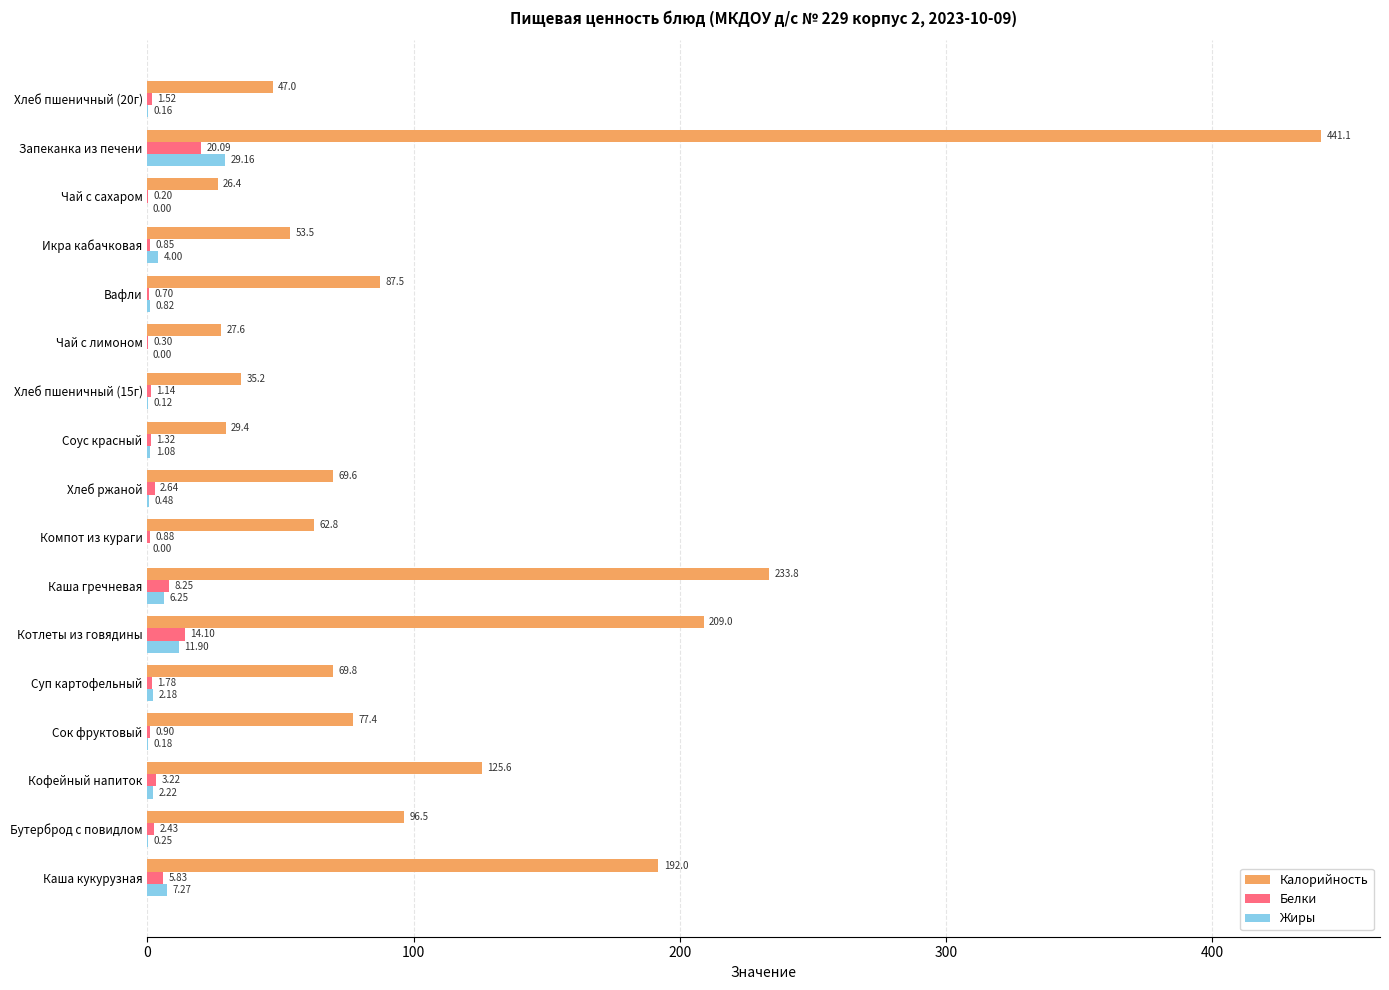

Is the value of Жиры at Хлеб ржаной greater than the value of Белки at Суп картофельный?

No